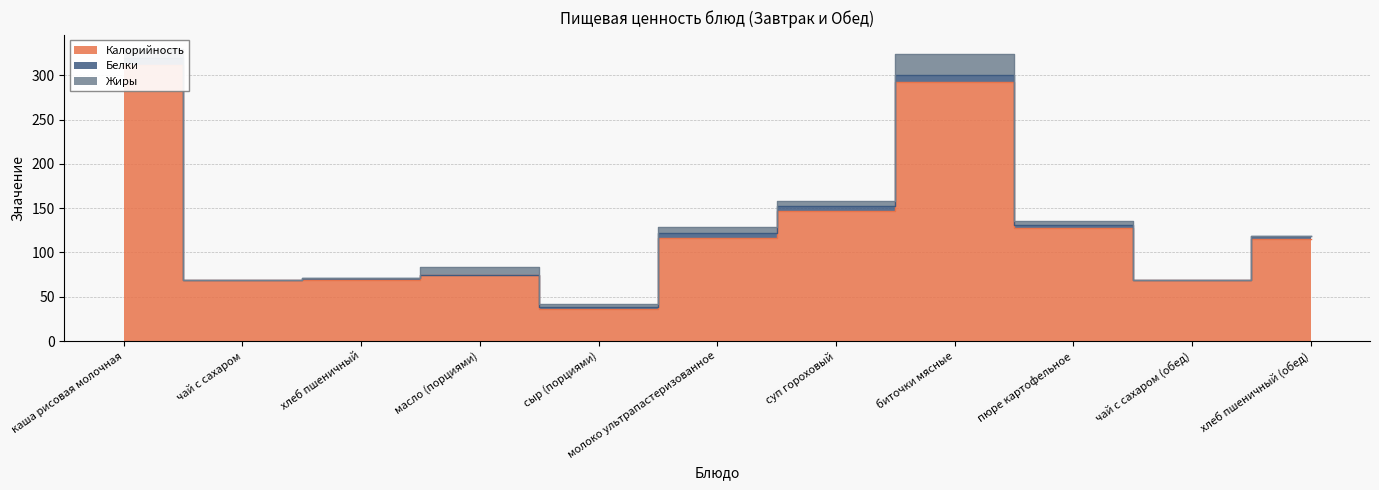

Does the chart have visible grid lines?

Yes